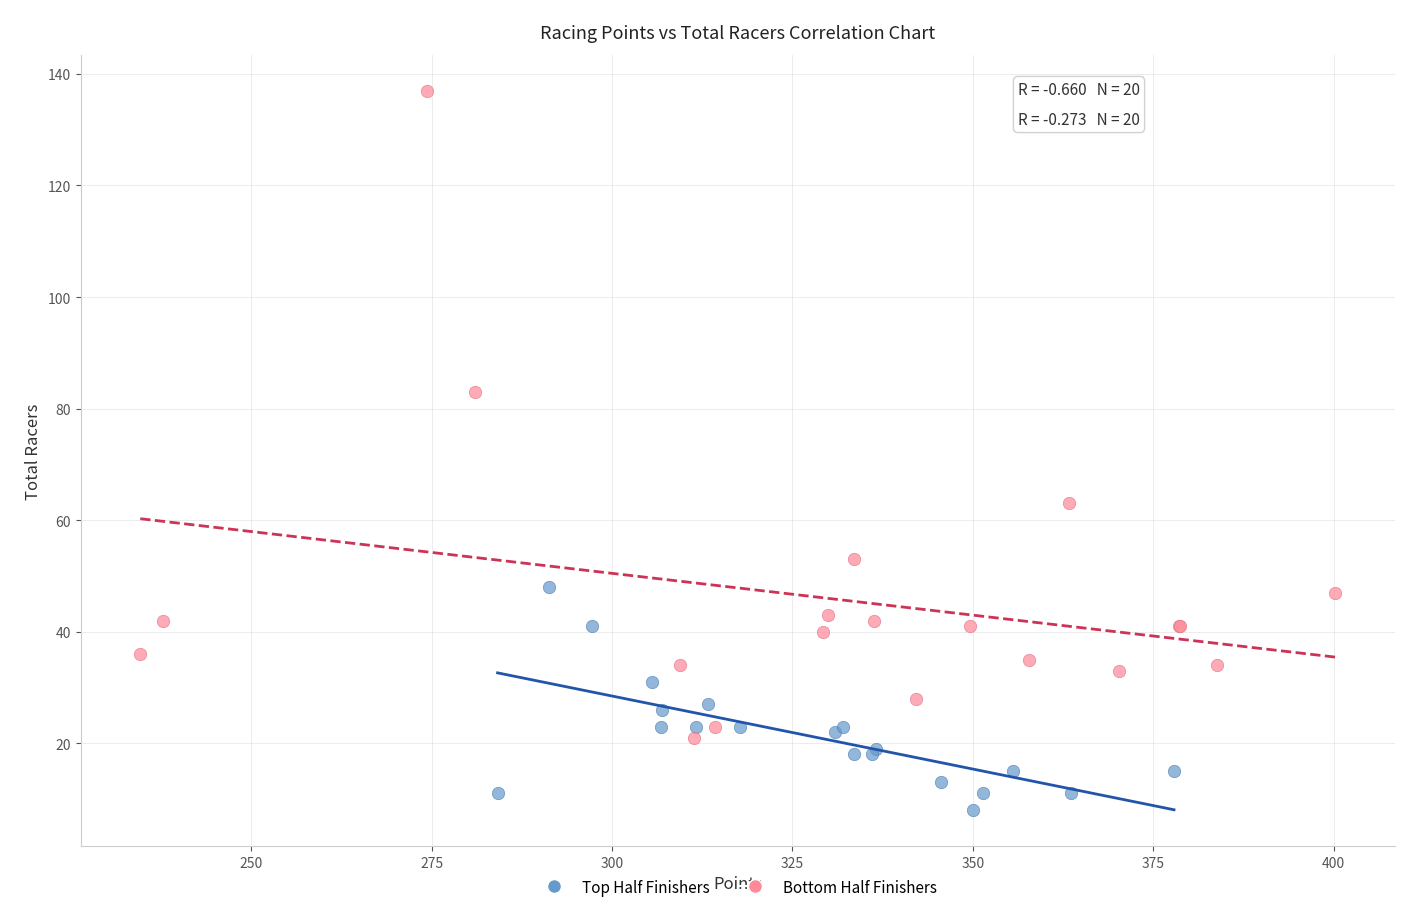

Which series has the largest Y range (max minus min)?

Bottom Half Finishers